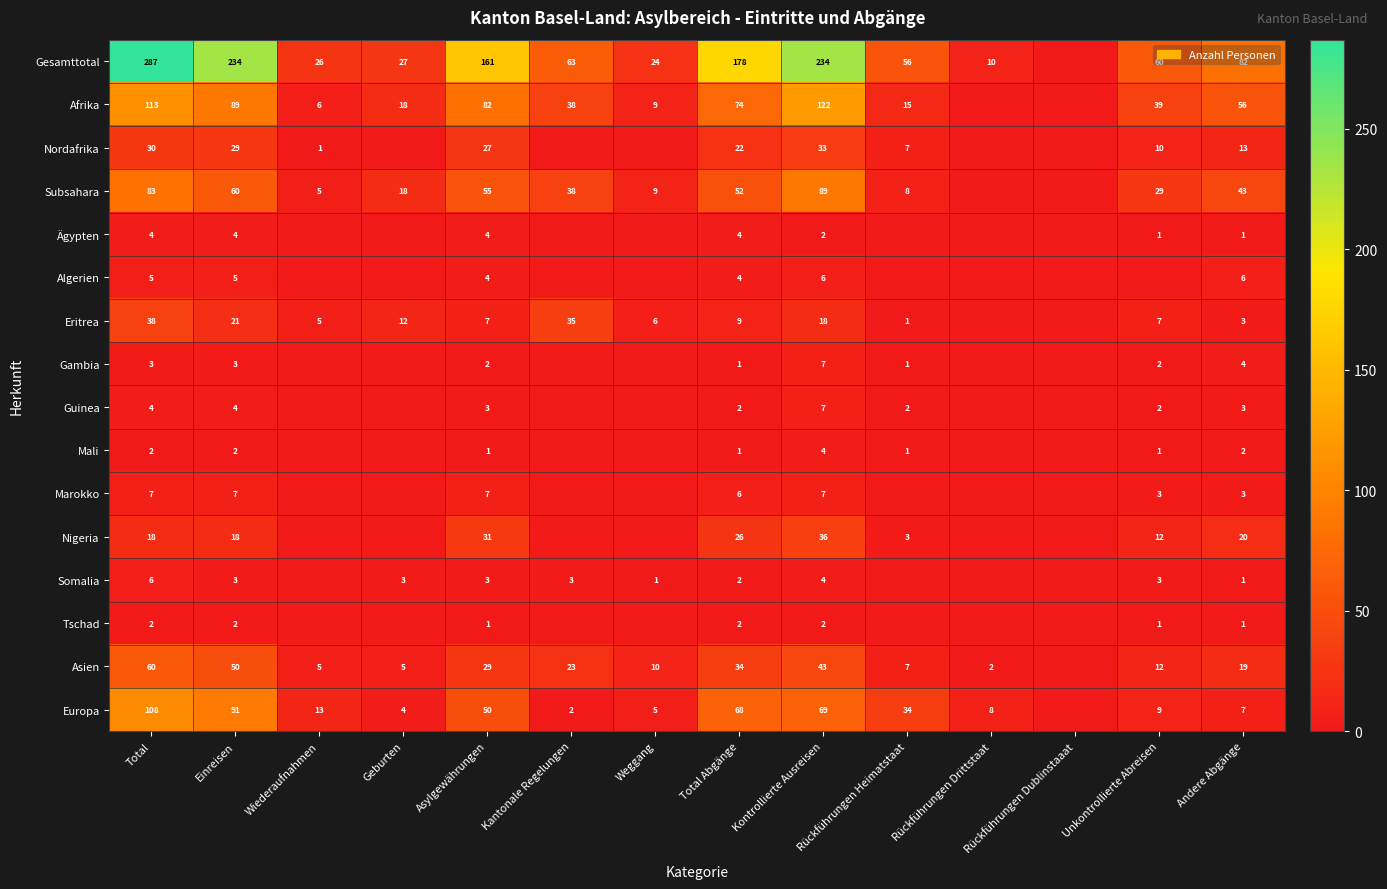

Which category has the highest value across all series?

Total